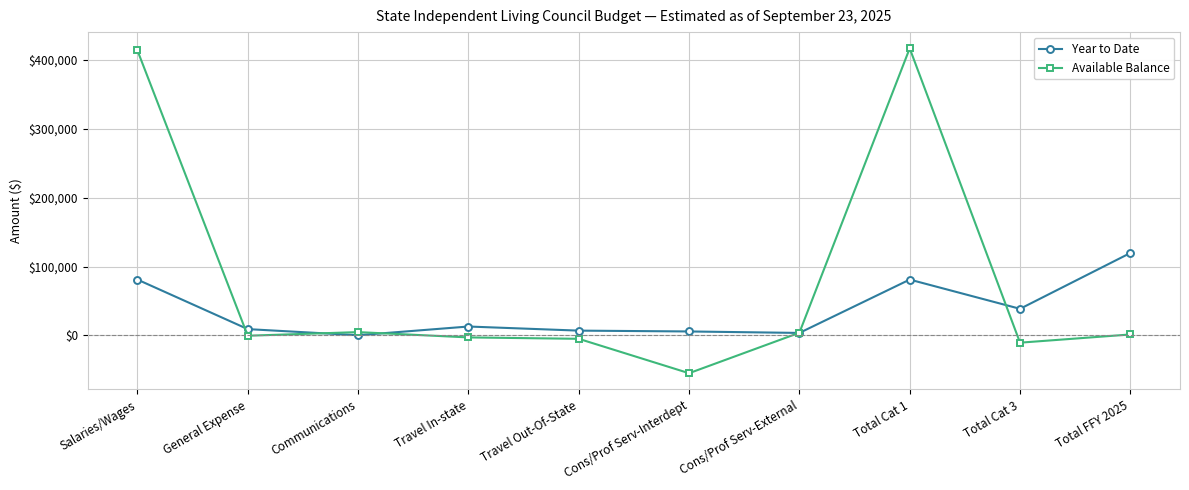

How many values in the Year to Date series exceed 12909?

5